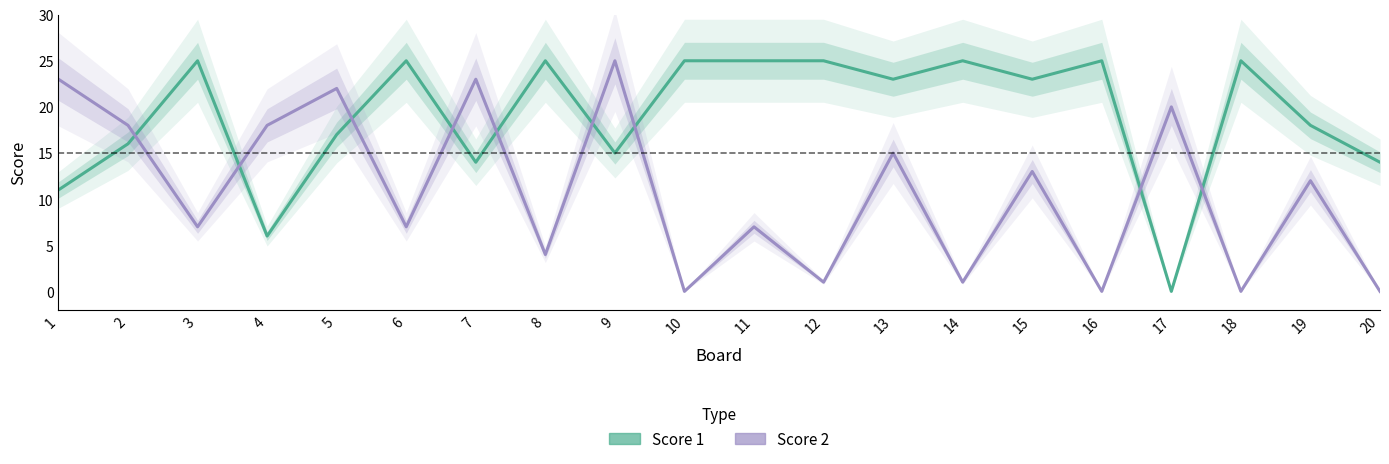

Which series has the largest total across all categories?

Score 1